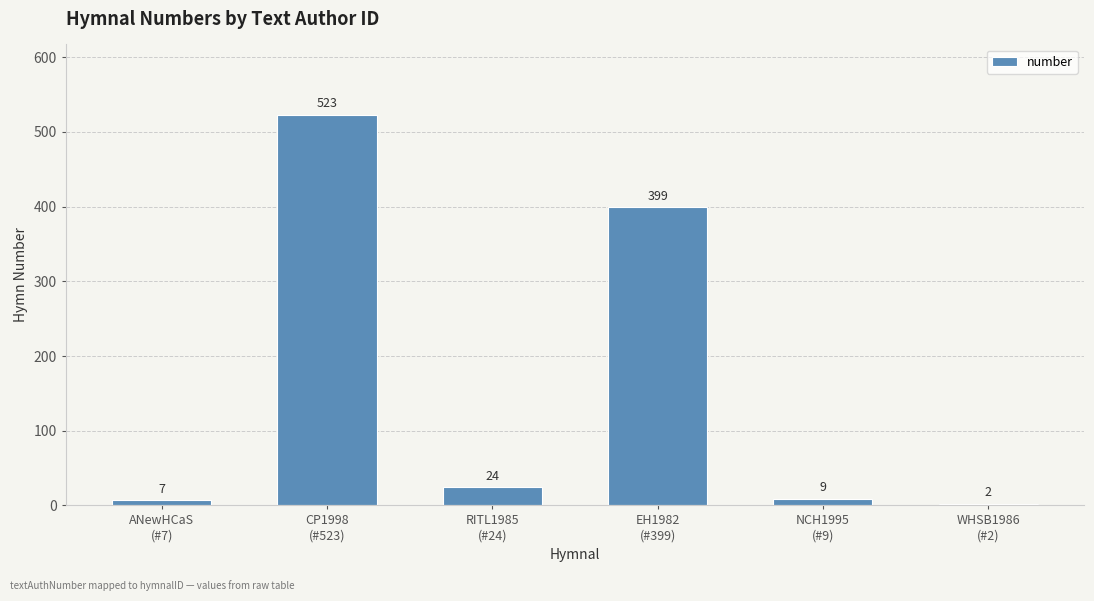

List the labels in order of value, smallest first.

WHSB1986
(#2), ANewHCaS
(#7), NCH1995
(#9), RITL1985
(#24), EH1982
(#399), CP1998
(#523)